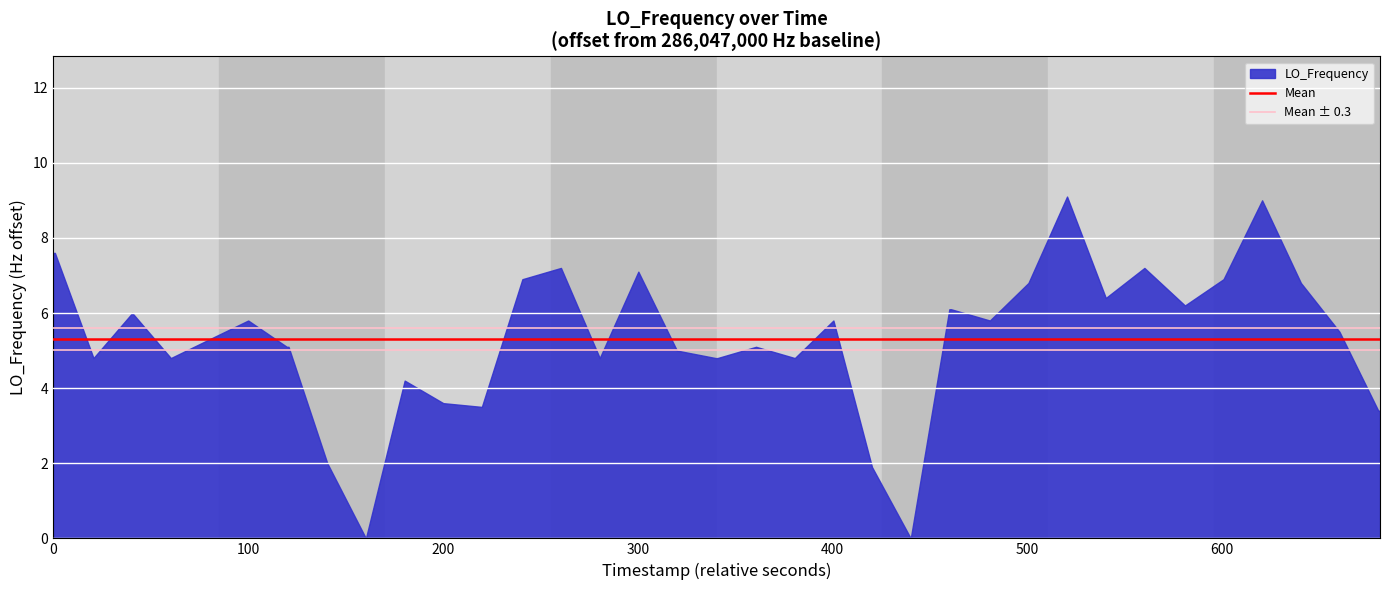

How many series are shown in this chart?

1